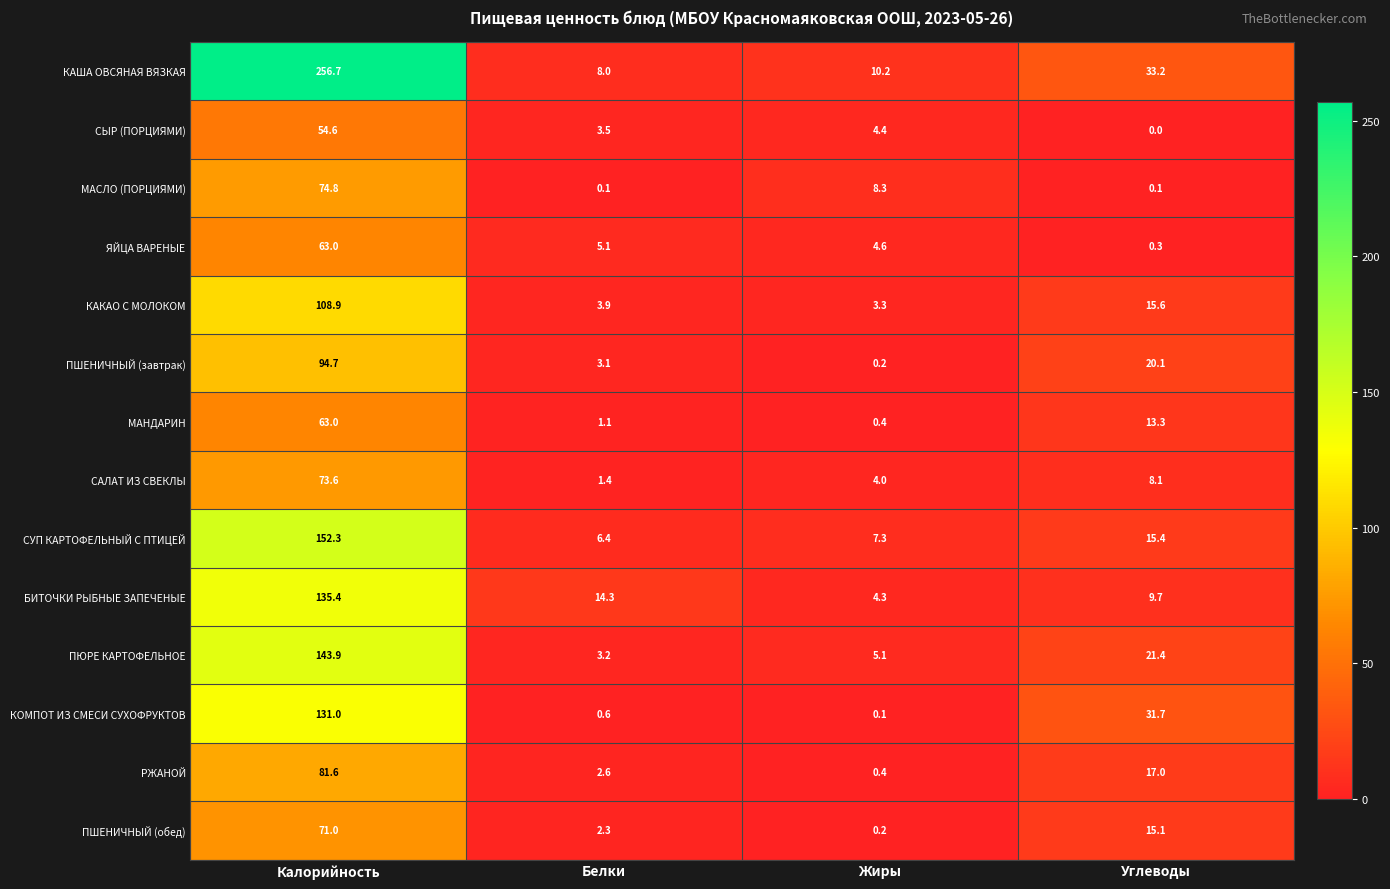

Rank the series at Белки from lowest to highest value.

МАСЛО (ПОРЦИЯМИ), КОМПОТ ИЗ СМЕСИ СУХОФРУКТОВ, МАНДАРИН, САЛАТ ИЗ СВЕКЛЫ, ПШЕНИЧНЫЙ (обед), РЖАНОЙ, ПШЕНИЧНЫЙ (завтрак), ПЮРЕ КАРТОФЕЛЬНОЕ, СЫР (ПОРЦИЯМИ), КАКАО С МОЛОКОМ, ЯЙЦА ВАРЕНЫЕ, СУП КАРТОФЕЛЬНЫЙ С ПТИЦЕЙ, КАША ОВСЯНАЯ ВЯЗКАЯ, БИТОЧКИ РЫБНЫЕ ЗАПЕЧЕНЫЕ